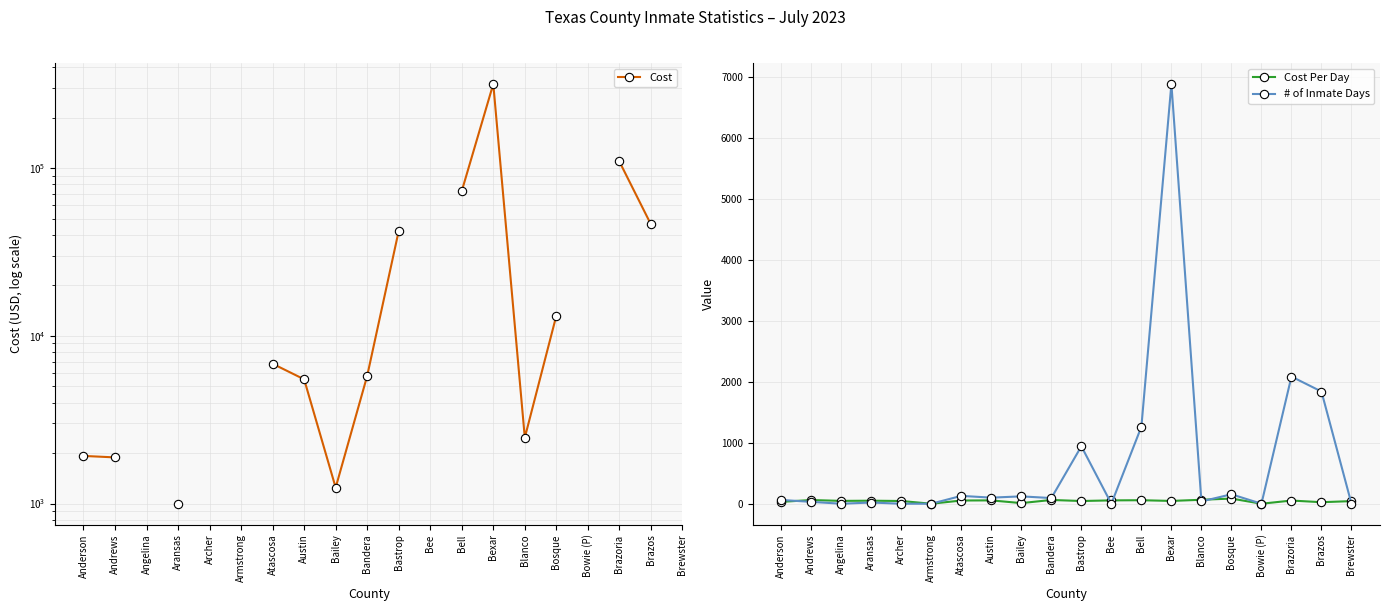

At which label is Cost Per Day closest to 42?

Brewster